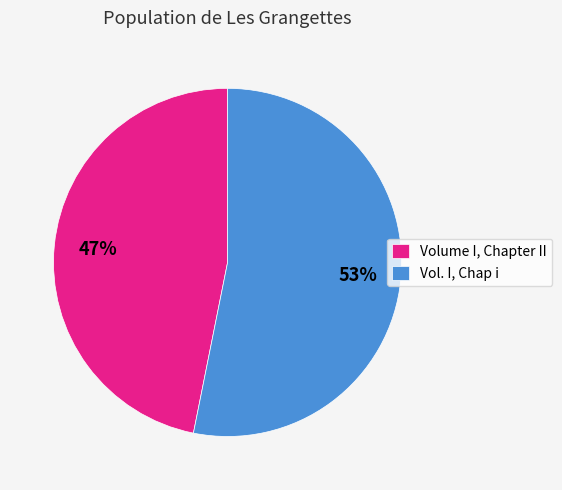

True or false: Vol. I, Chap i accounts for 53% of the total.

True